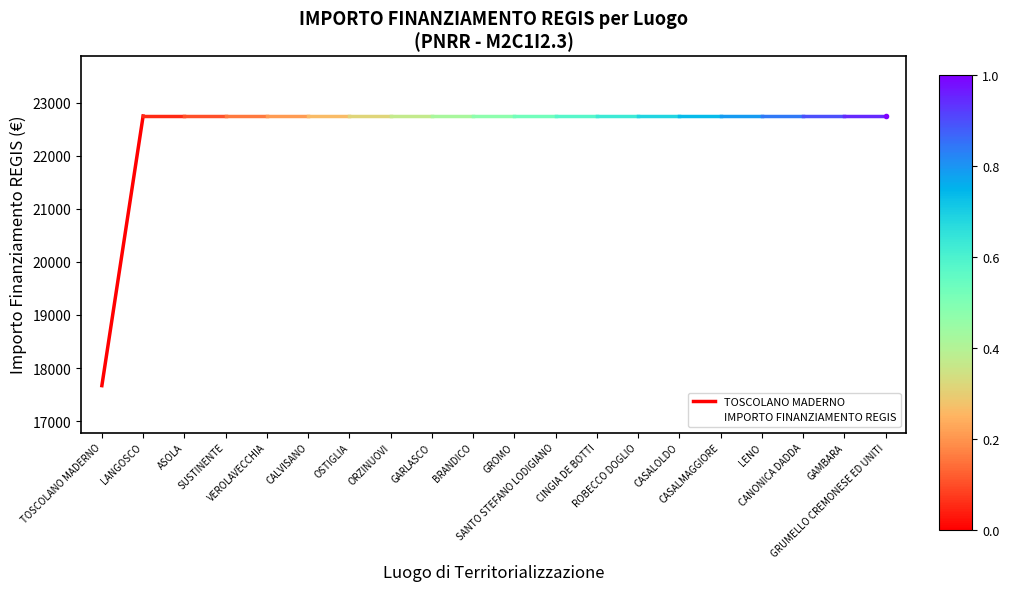

What is the value of the 19th point from the left?

22750.0